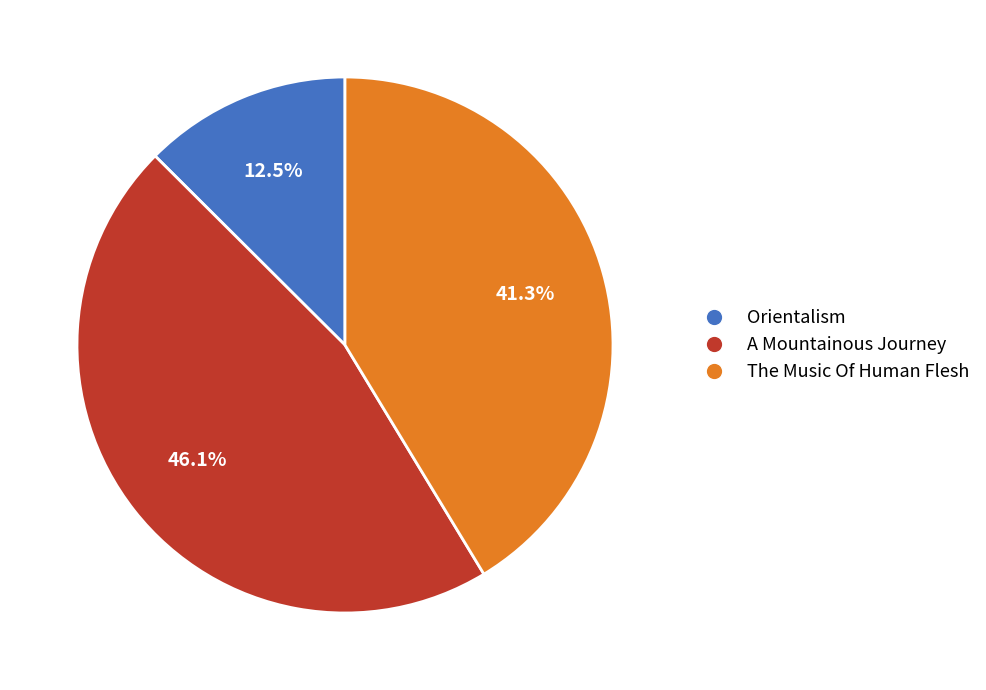

What is the ratio of the value at A Mountainous Journey to the value at The Music Of Human Flesh?

1.1